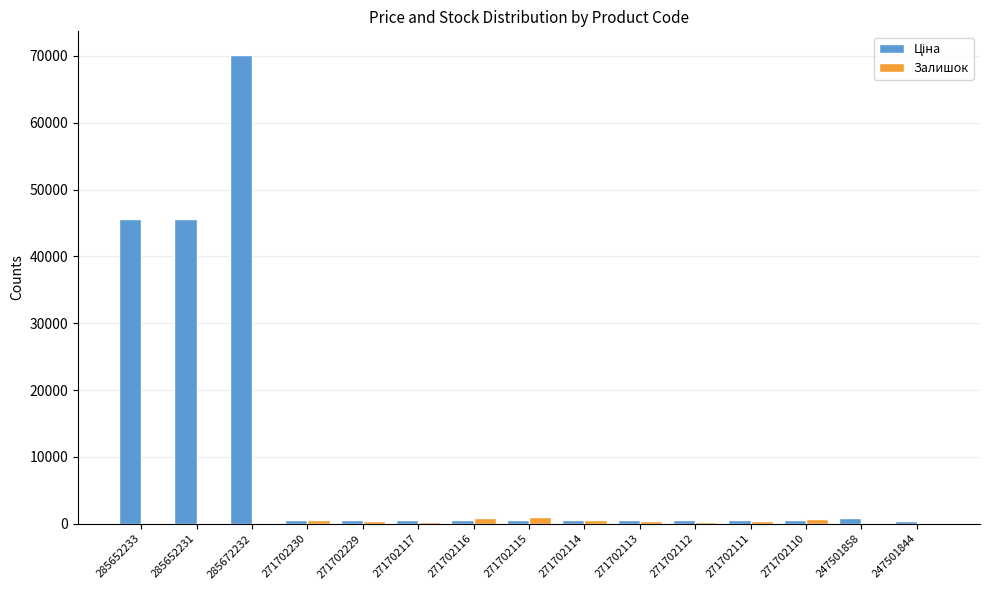

At which category does the chart reach its peak across all series?

285672232